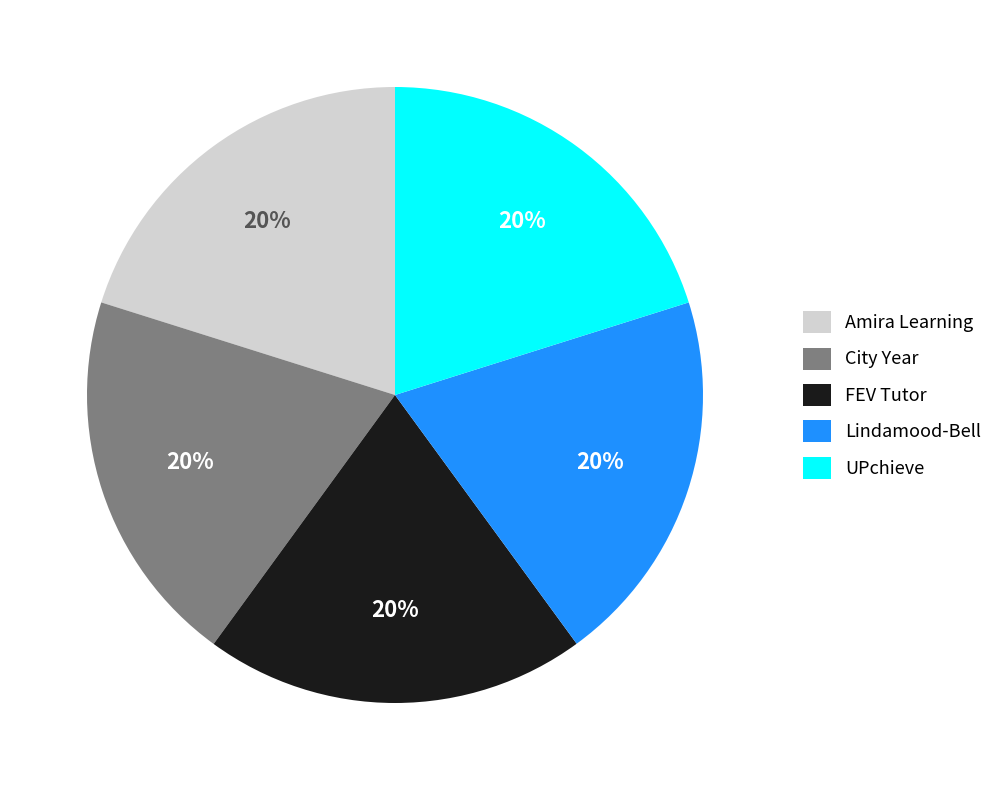

Is there any slice that represents more than half of the pie?

No